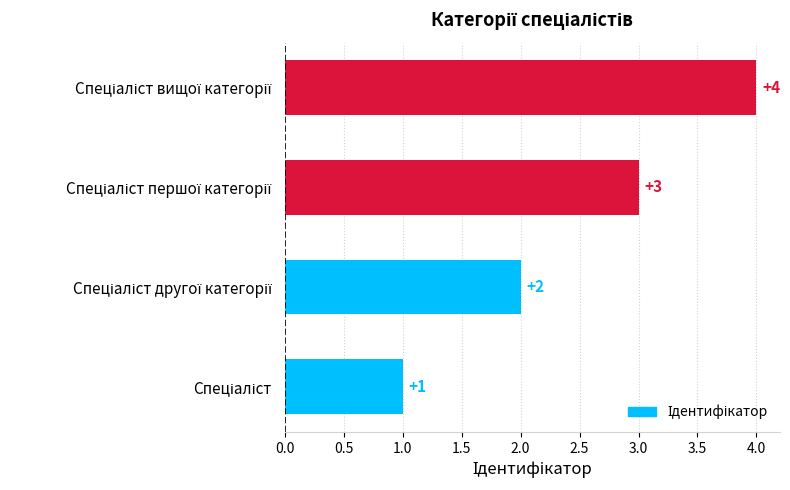

How many data points does each series have?

4